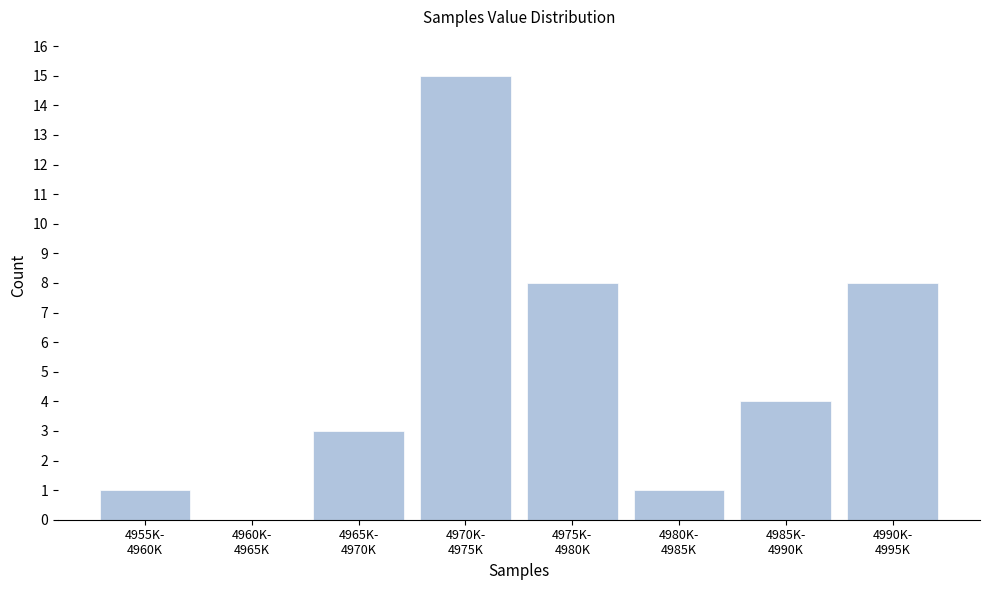

What is the maximum value shown in the chart?

15